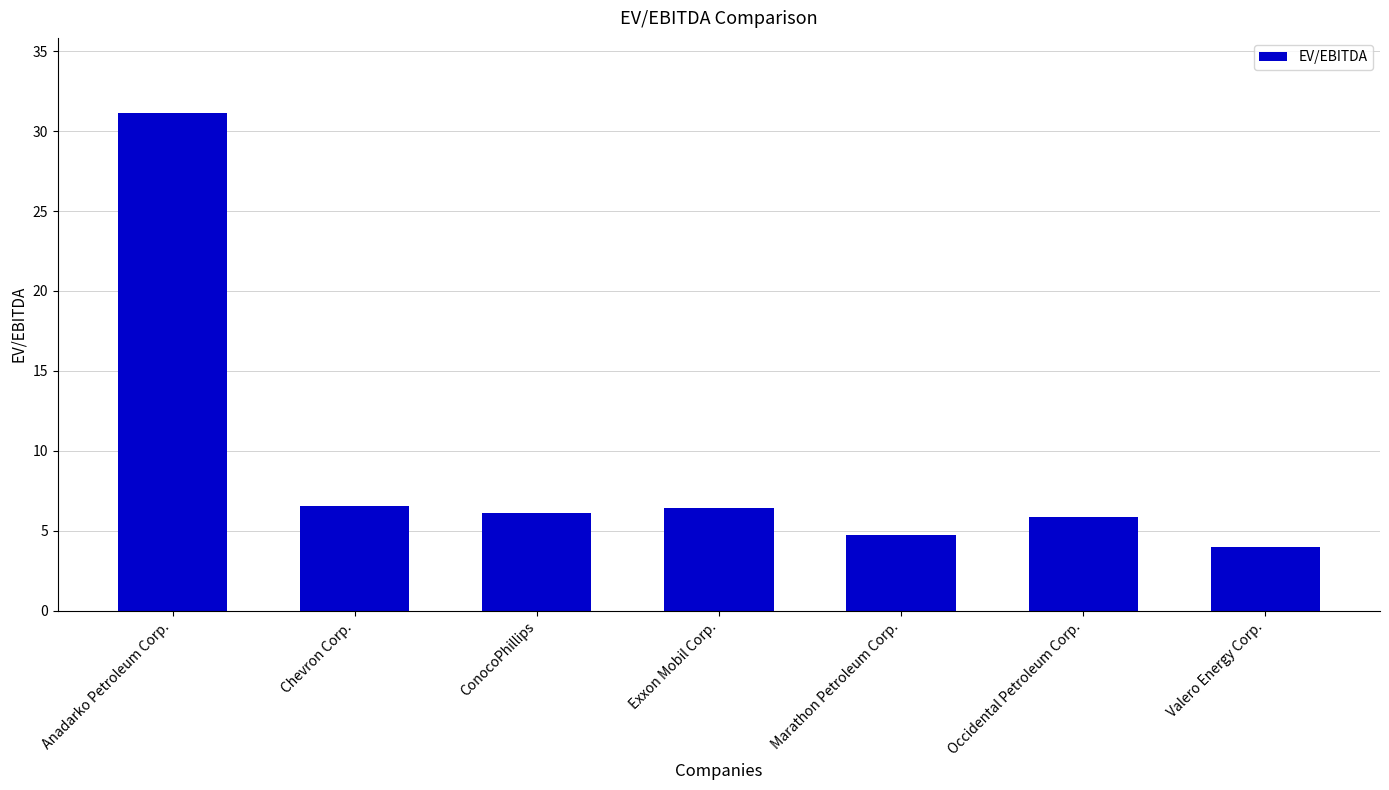

What is the approximate value at Valero Energy Corp.?

4.0